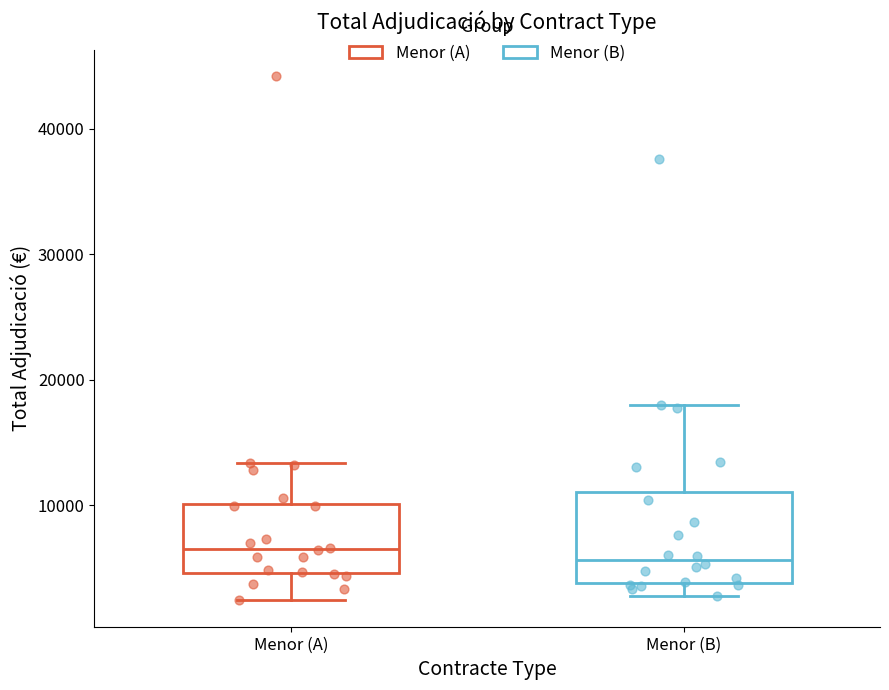

Where does the upper whisker of the box for Menor (A) end on the y-axis? The values are not printed on the chart, so give them approximately, as read against the axis.

13000